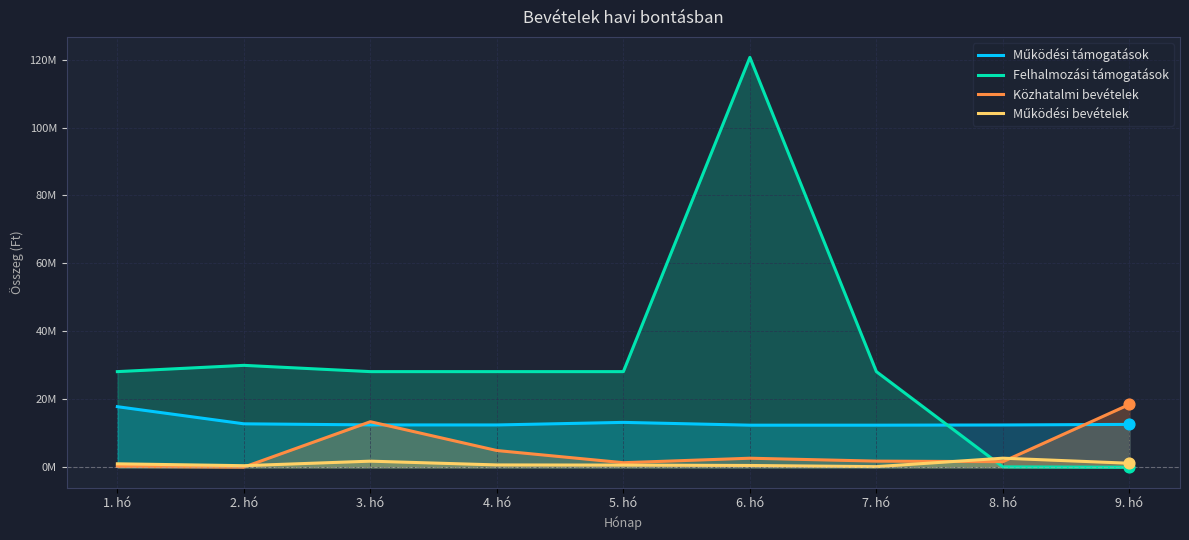

Which series has the largest total across all categories?

Felhalmozási támogatások